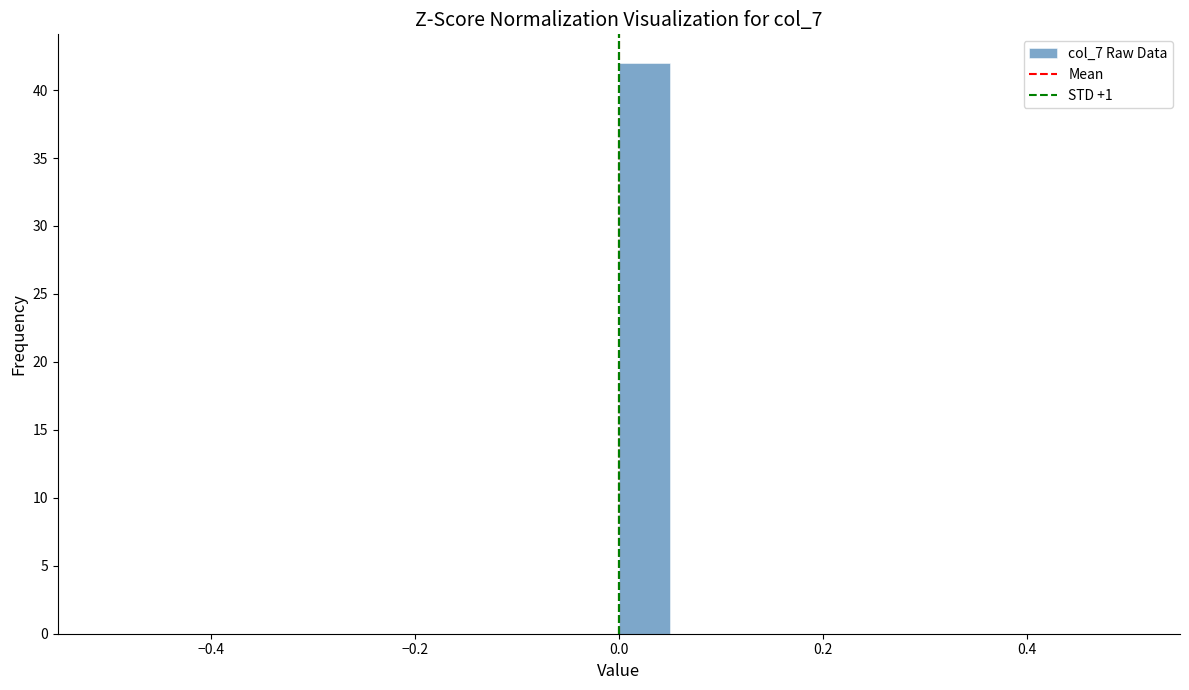

Read against the x-axis, roughly where is the centre of the tallest bar?

0.02